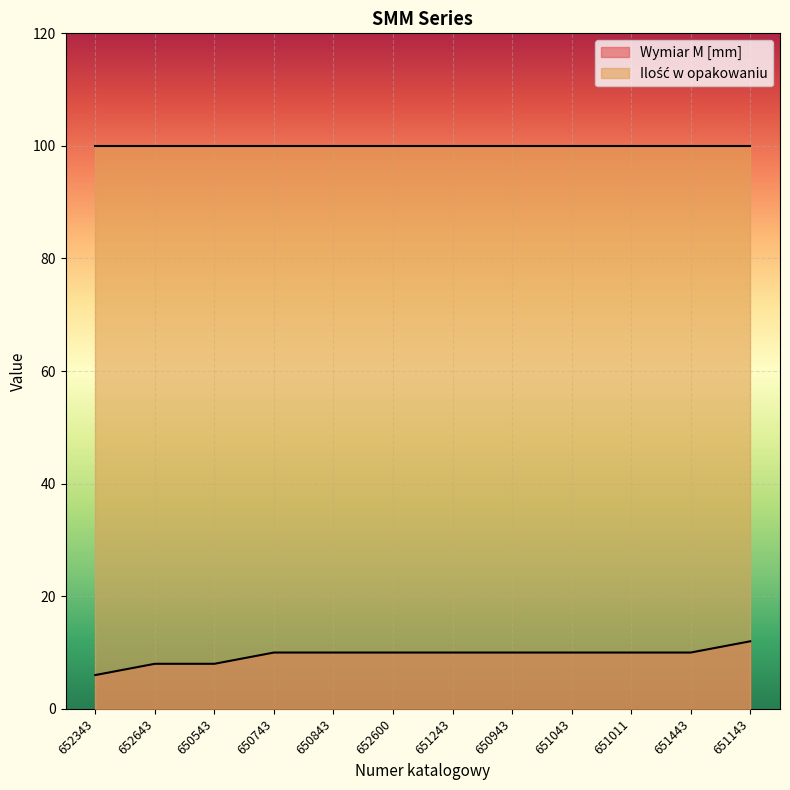

At which label is the value closest to 9?

652643